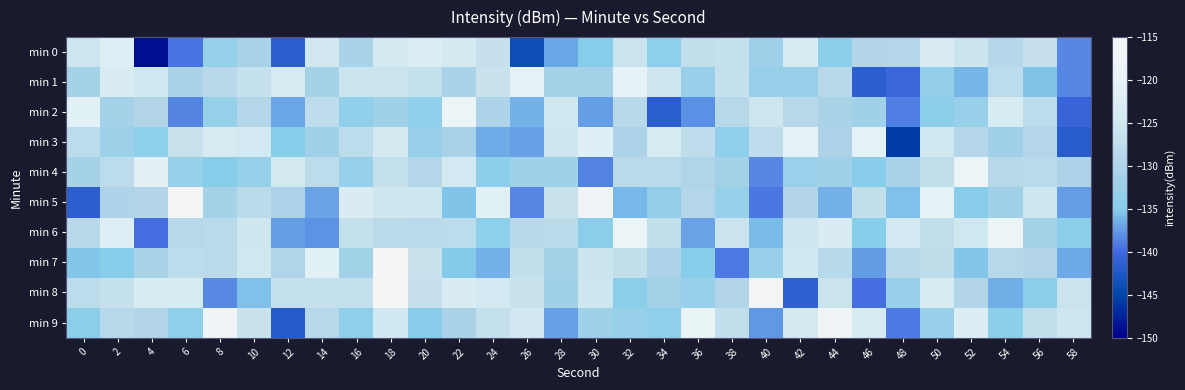

What is the total value across all series at 56?

-1295.7